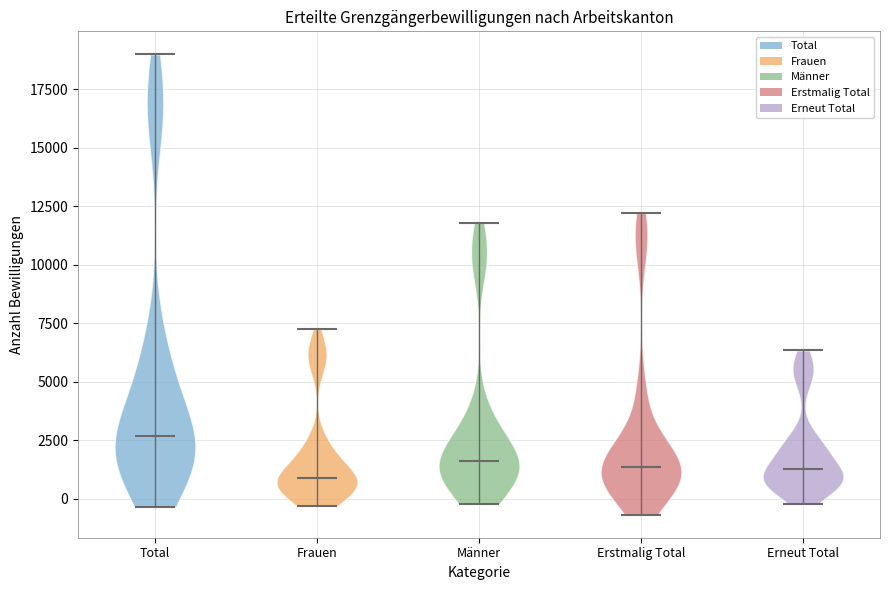

What is the highest point the violin for Männer reaches on the y-axis? The values are not printed on the chart, so give them approximately, as read against the axis.

12000